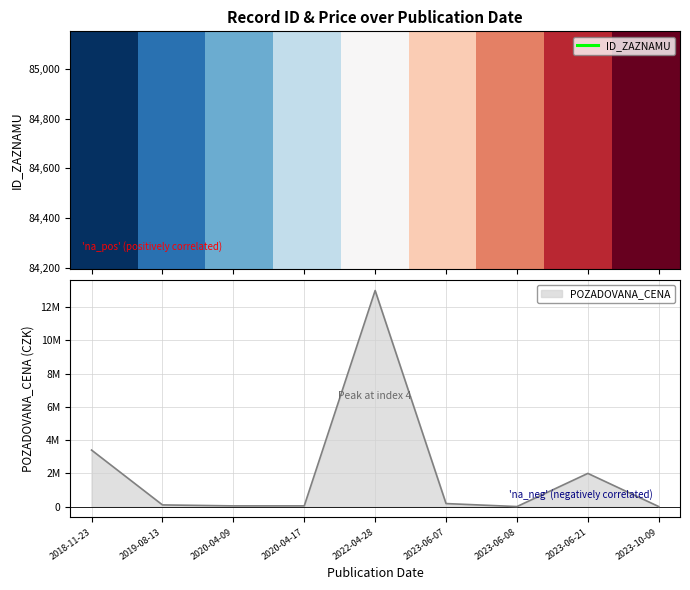

Which has a higher value, 2023-06-07 or 2023-06-08?

2023-06-08